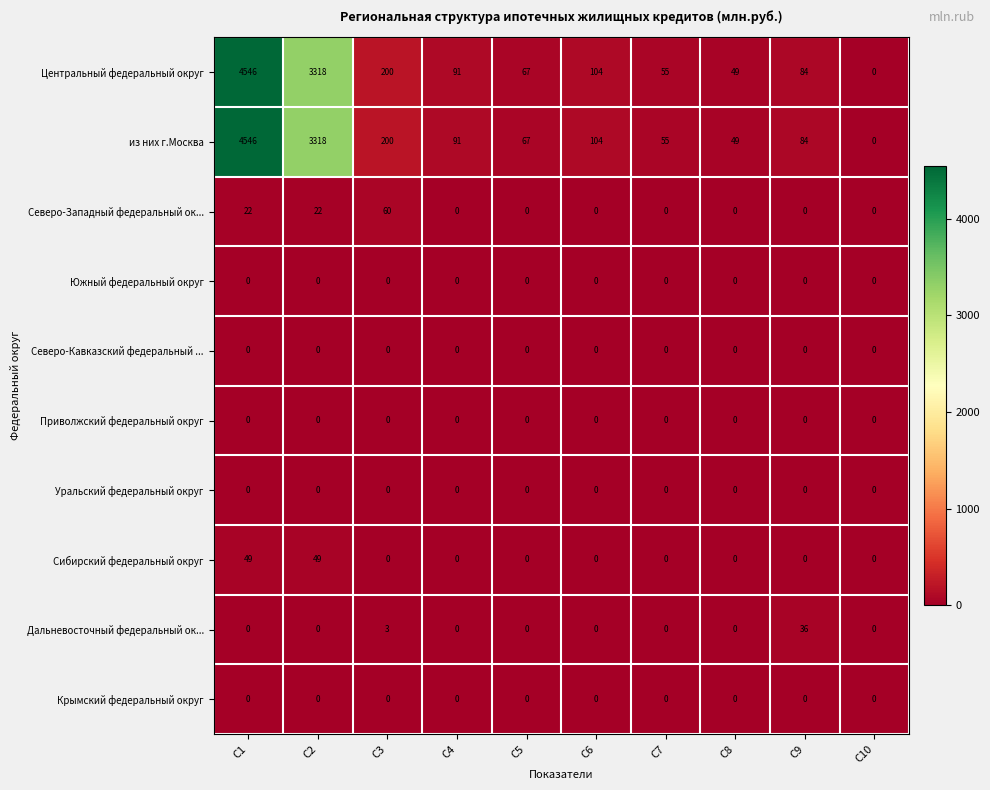

At which label does Северо-Западный федеральный ок... reach its peak?

C3